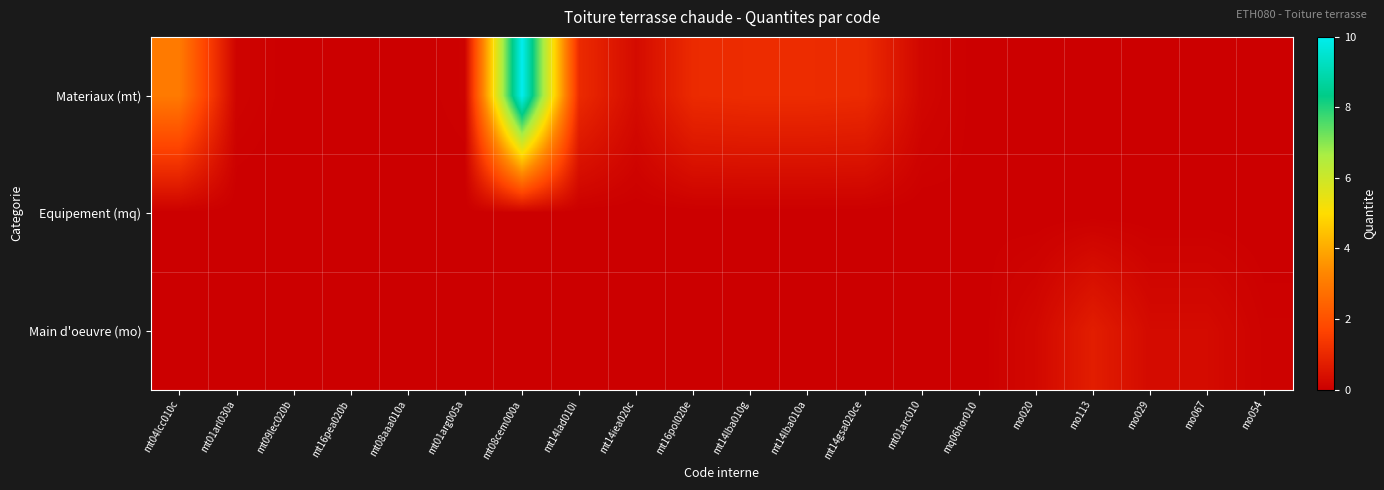

What is the spread (max minus min) of values at mt04lcc010c?

3.0